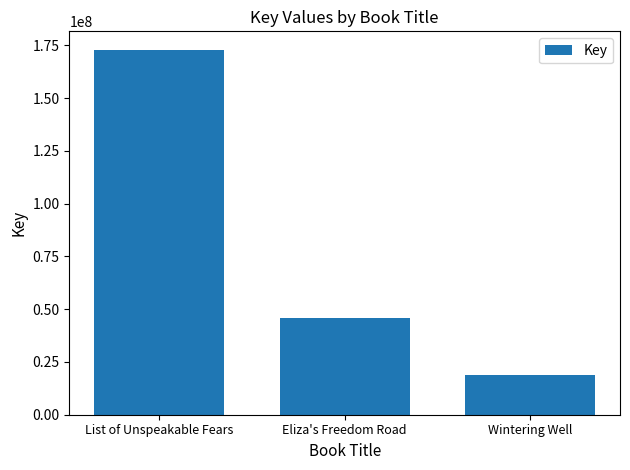

Rank the categories by value from highest to lowest.

List of Unspeakable Fears, Eliza's Freedom Road, Wintering Well